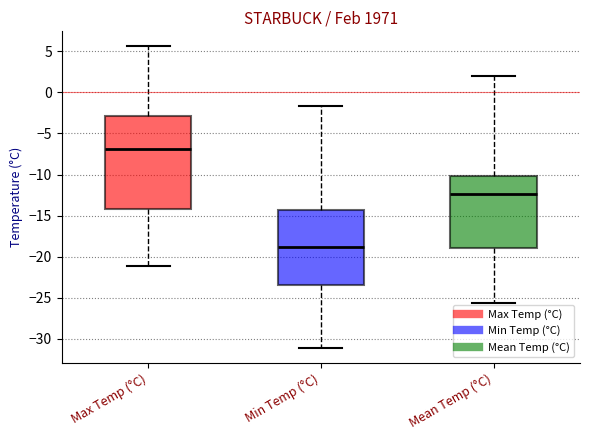

Which box has the highest median line?

Max Temp (°C)